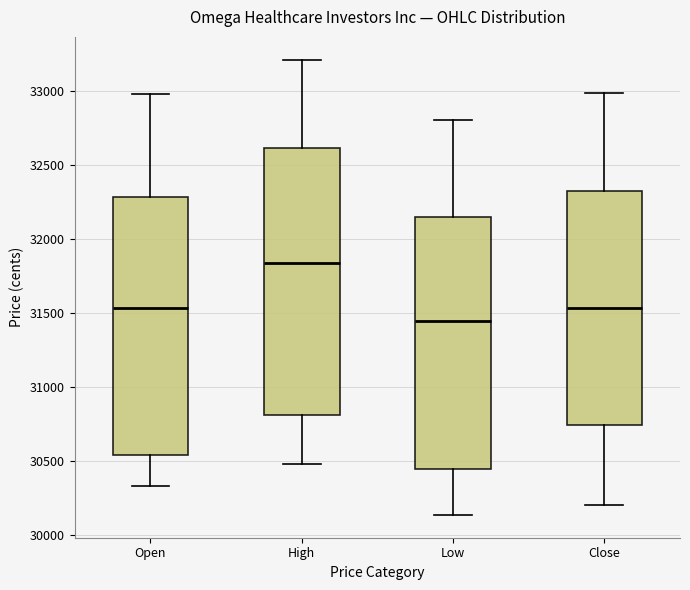

Comparing the boxes themselves (not the whiskers), which one is the tallest?

High